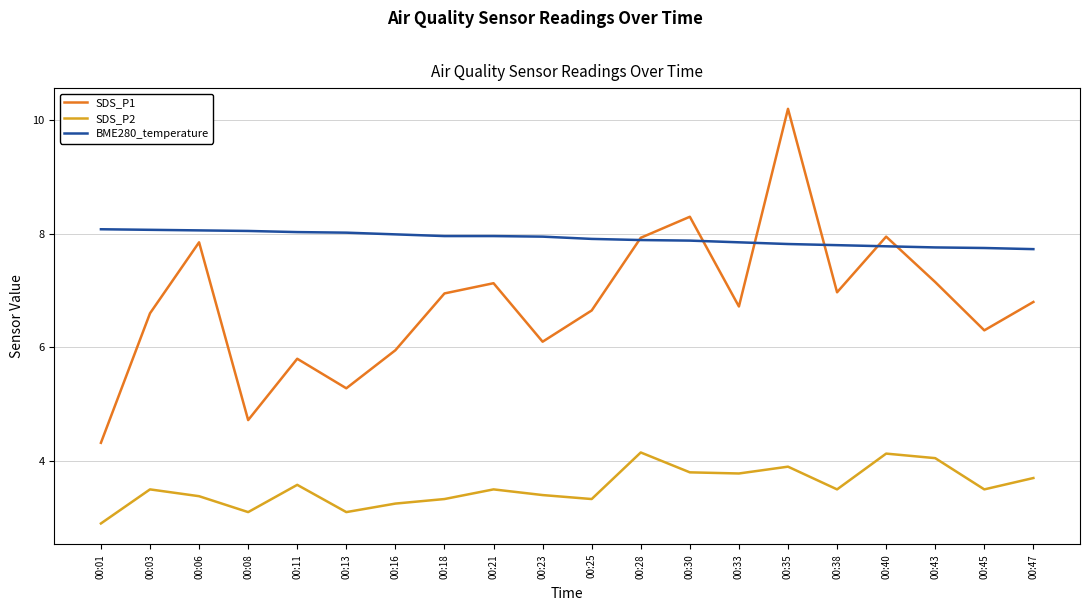

What are all the series names shown in the legend?

SDS_P1, SDS_P2, BME280_temperature